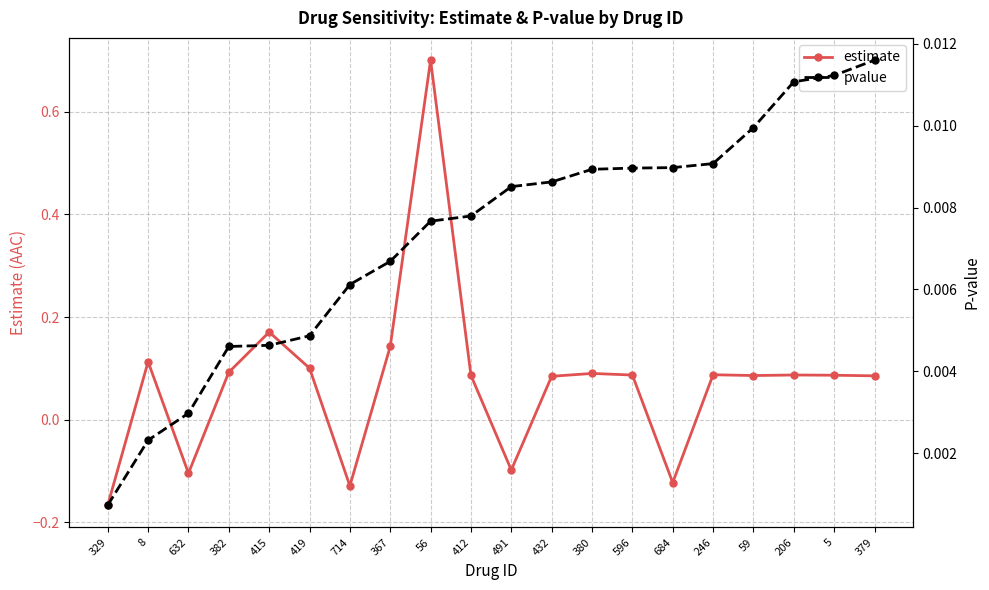

What is the label of the 6th point from the left?

419